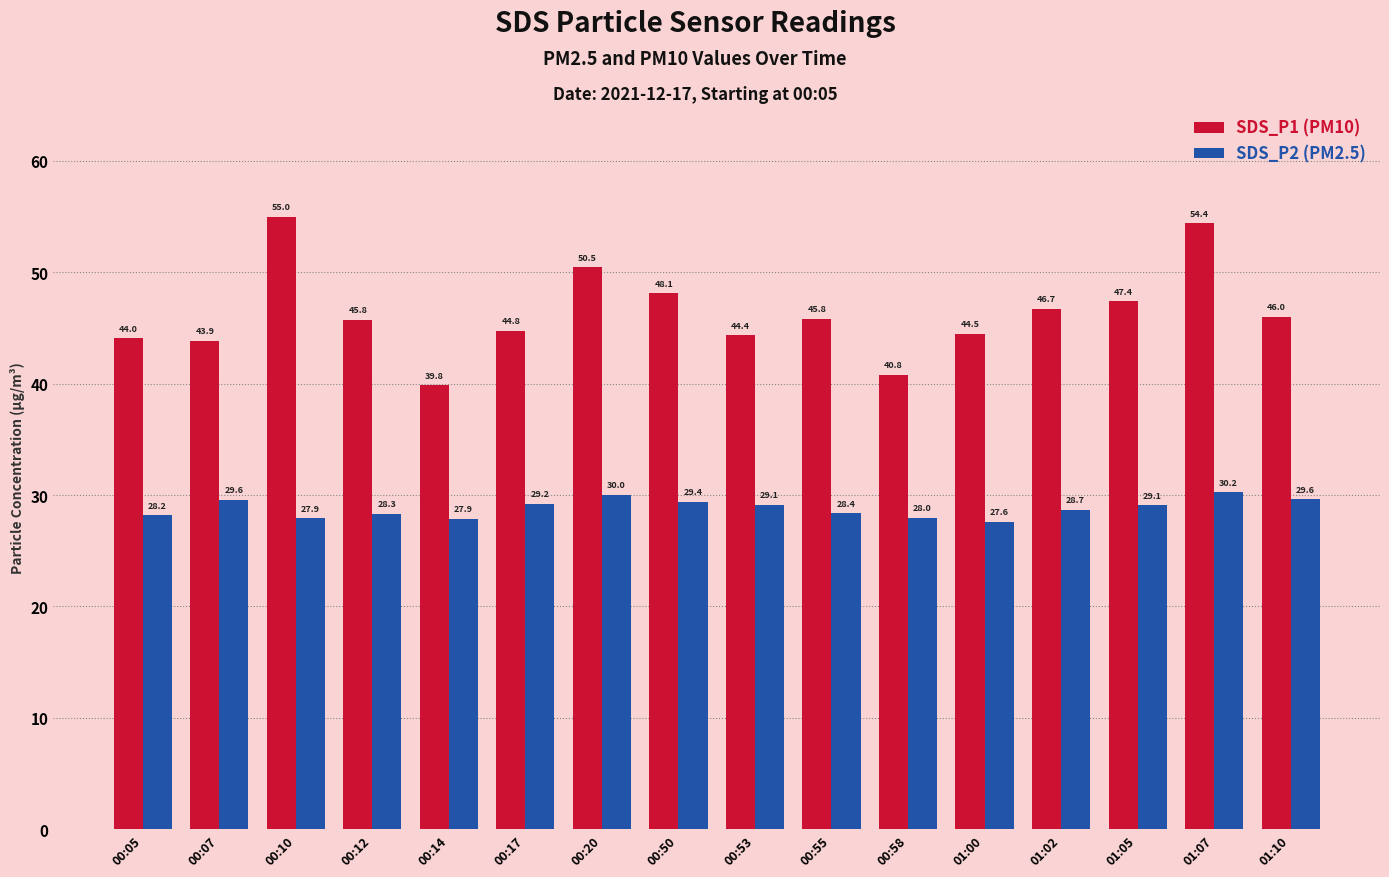

What is the spread (max minus min) of values at 00:50?

18.7